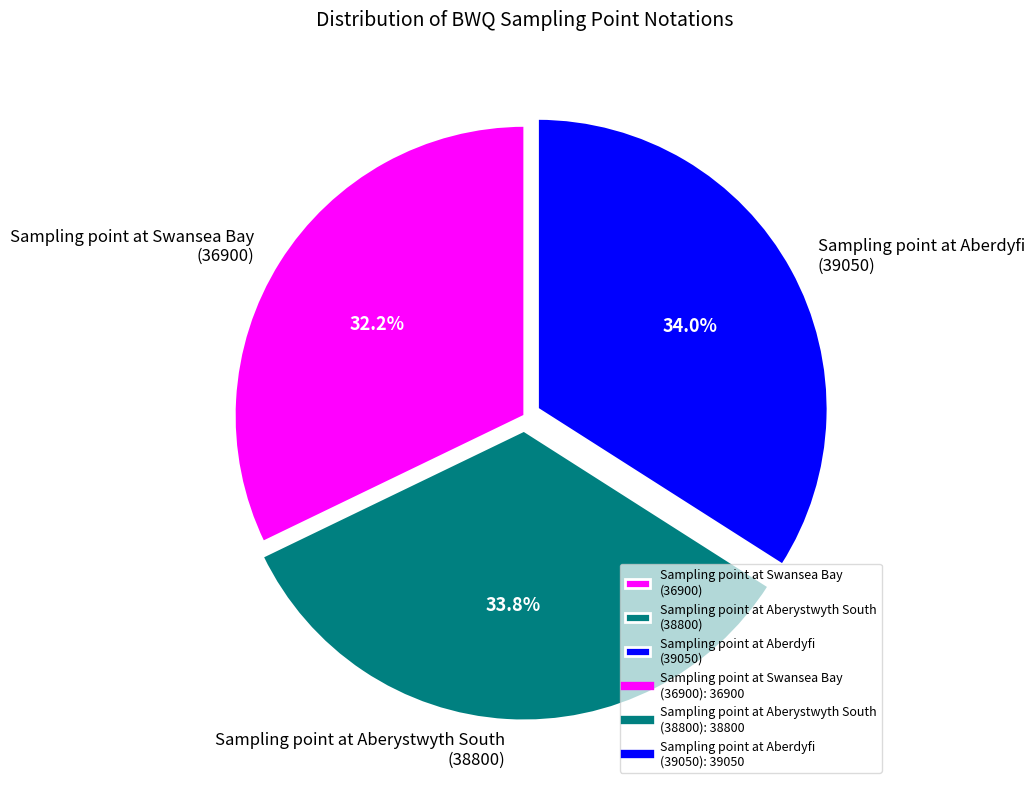

Which slice is the smallest?

Sampling point at Swansea Bay (36900)